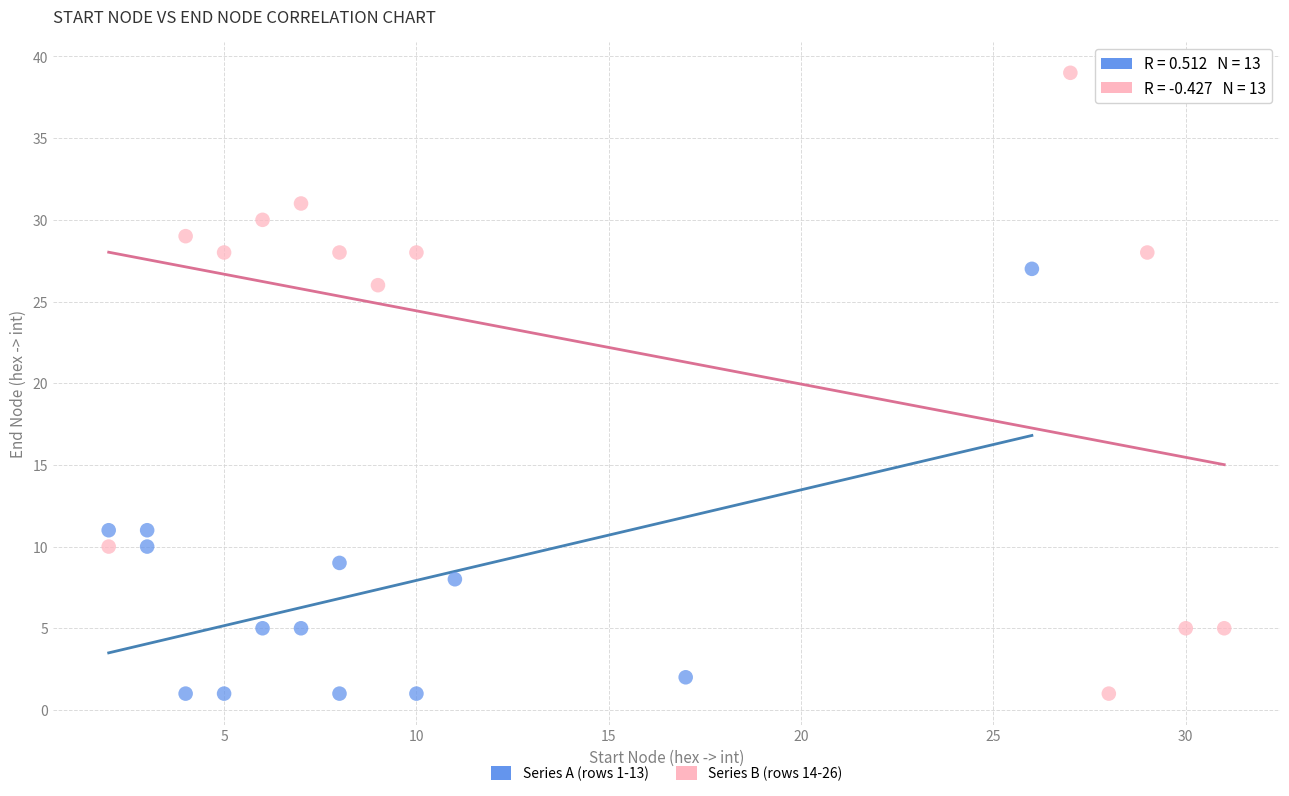

Which series has the largest Y range (max minus min)?

Series B (rows 14-26)